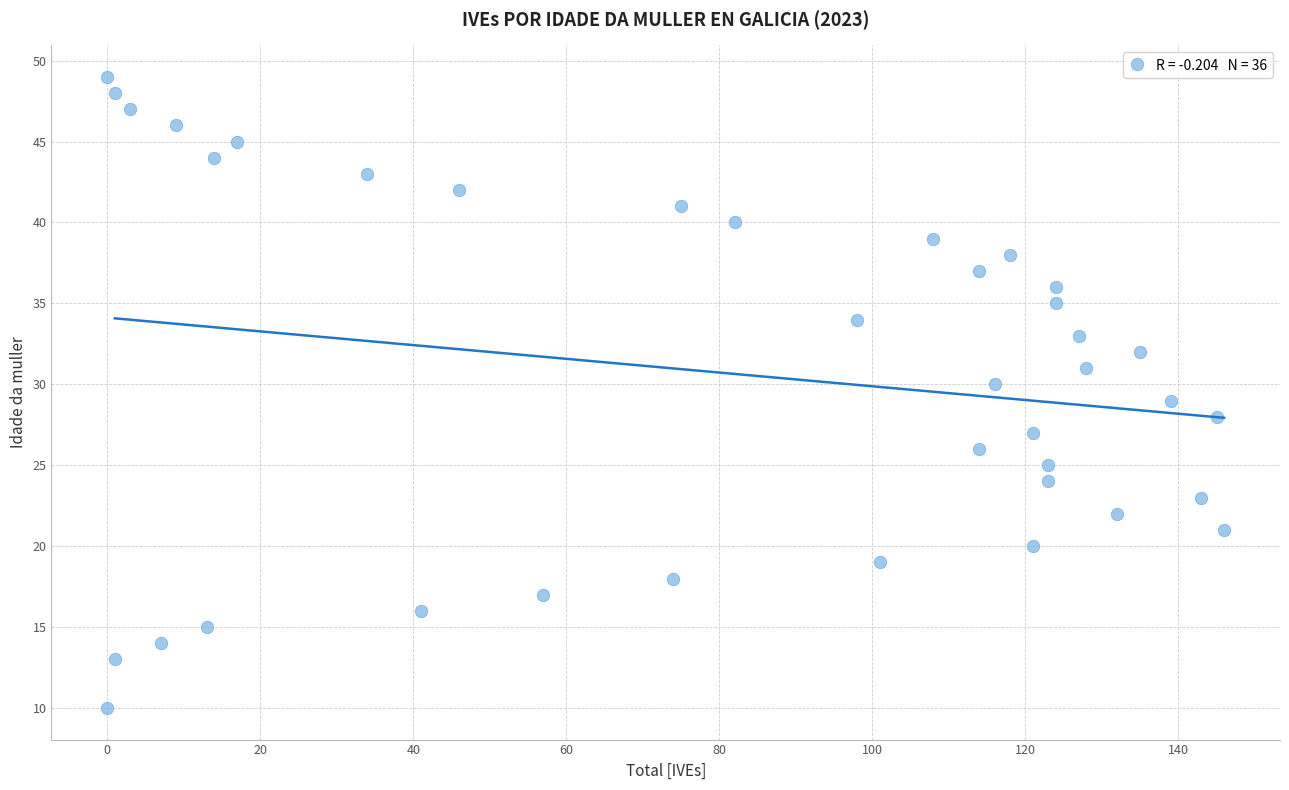

What is the range of X values (max minus min)?

146